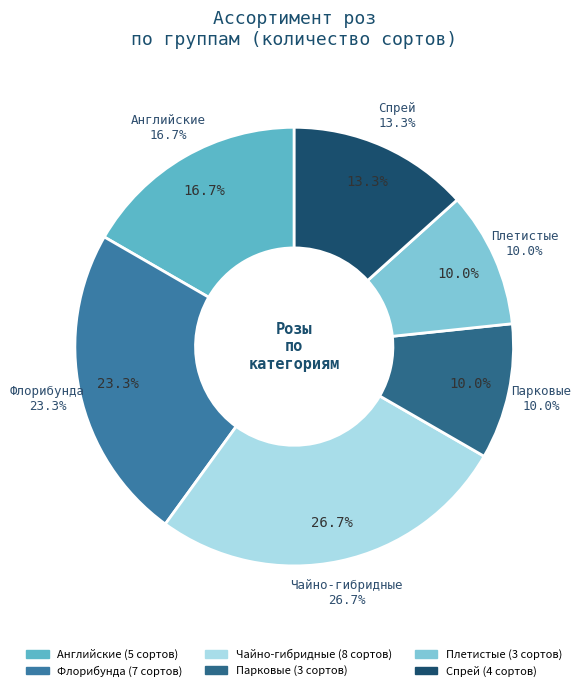

What percentage is the Плетистые slice, to the nearest percent?

10%